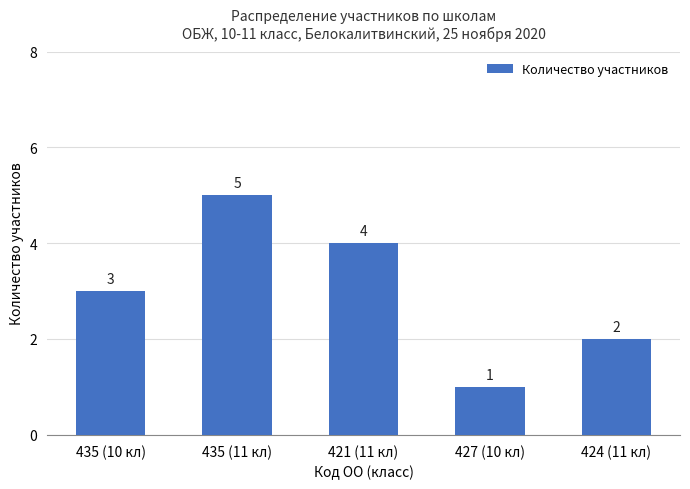

What is the label of the 5th bar from the right?

435 (10 кл)